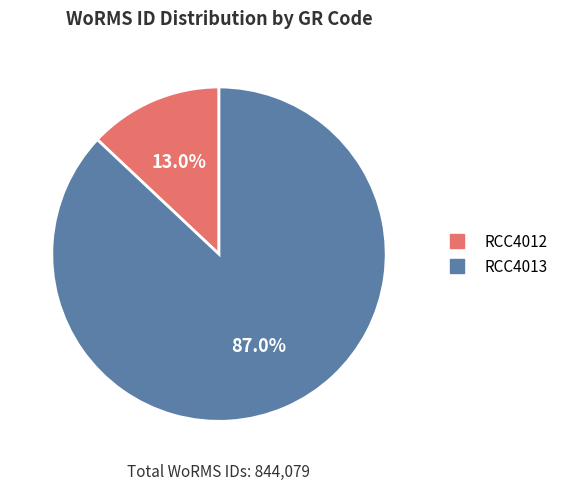

True or false: RCC4012 accounts for 7% of the total.

False